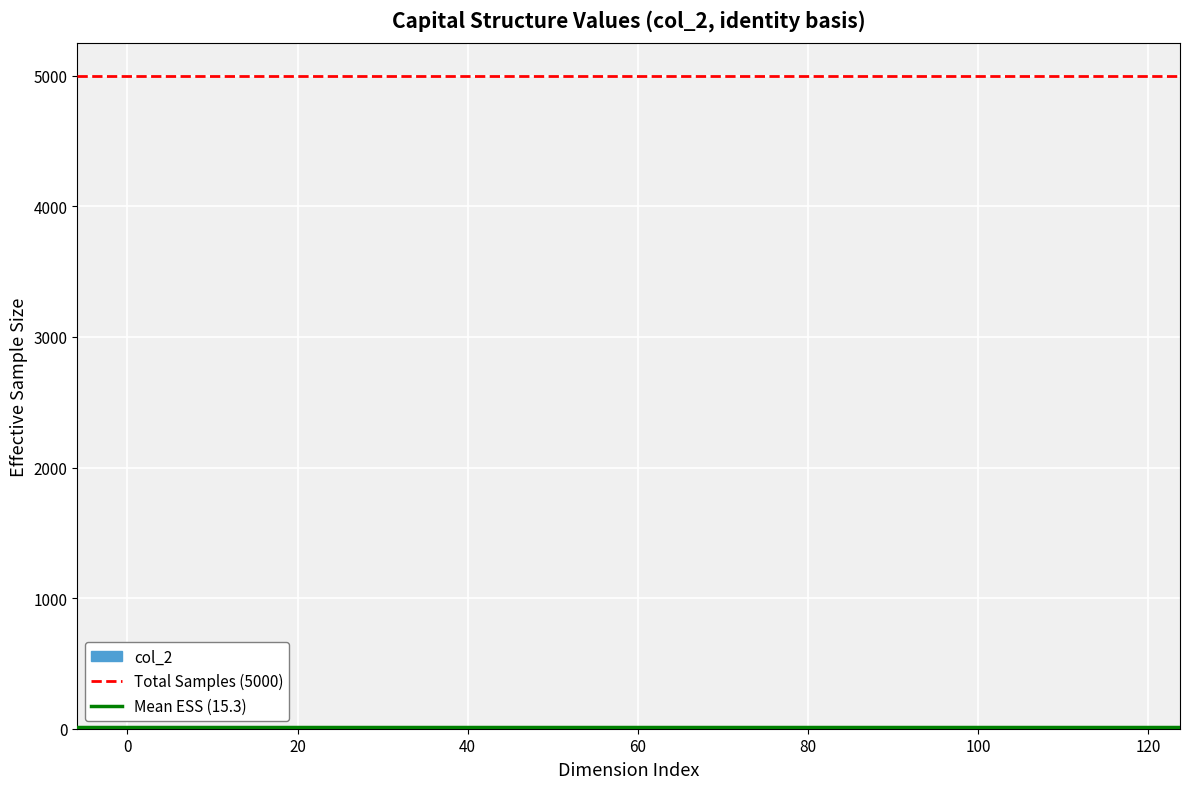

Reading left to right, list every bar in this chart as the range it spans on the x-axis followed by its height. Neither the bar edges nor the heights are printed on the chart, so give them approximately, as read against the axes.

0 to 14: under 100
14 to 30: 0
30 to 44: 0
44 to 58: under 100
58 to 74: under 100
74 to 88: 0
88 to 104: 0
104 to 118: under 100